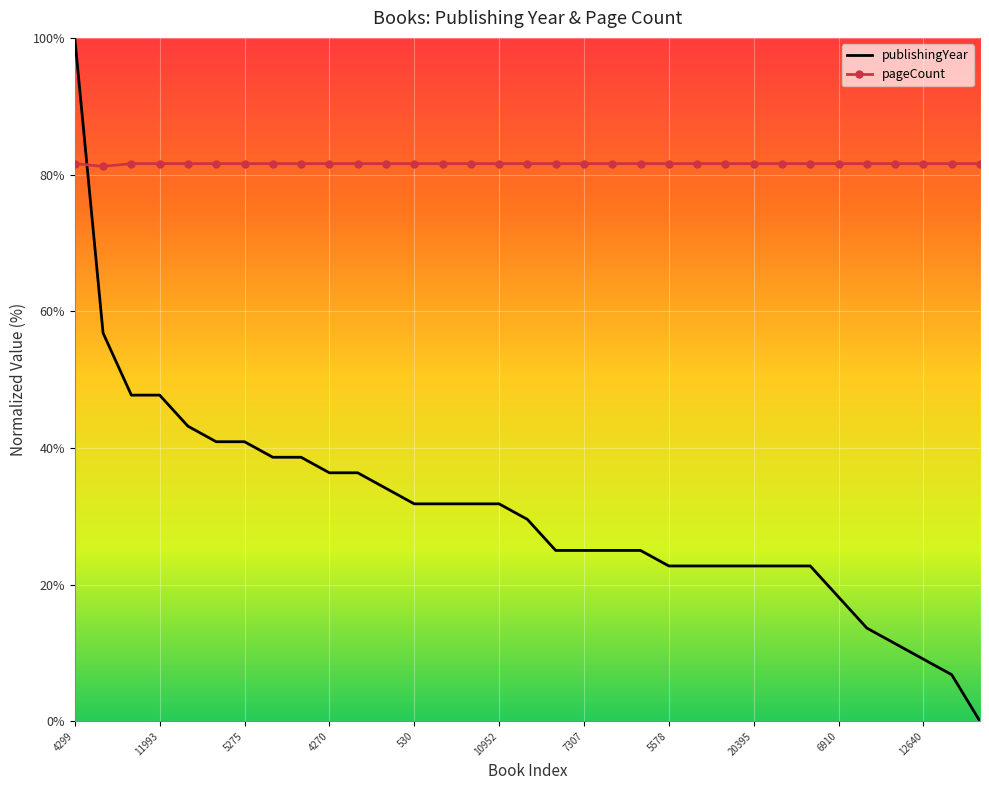

Reading left to right, transcribe all the data shown in this chart.

publishingYear: 100.0	56.8	47.7	47.7	43.2	40.9	40.9	38.6	38.6	36.4	36.4	34.1	31.8	31.8	31.8	31.8	29.5	25.0	25.0	25.0	25.0	22.7	22.7	22.7	22.7	22.7	22.7	18.2	13.6	11.4	9.1	6.8	0.0
pageCount: 81.6	81.2	81.6	81.6	81.6	81.6	81.6	81.6	81.6	81.6	81.6	81.6	81.6	81.6	81.6	81.6	81.6	81.6	81.6	81.6	81.6	81.6	81.6	81.6	81.6	81.6	81.6	81.6	81.6	81.6	81.6	81.6	81.6